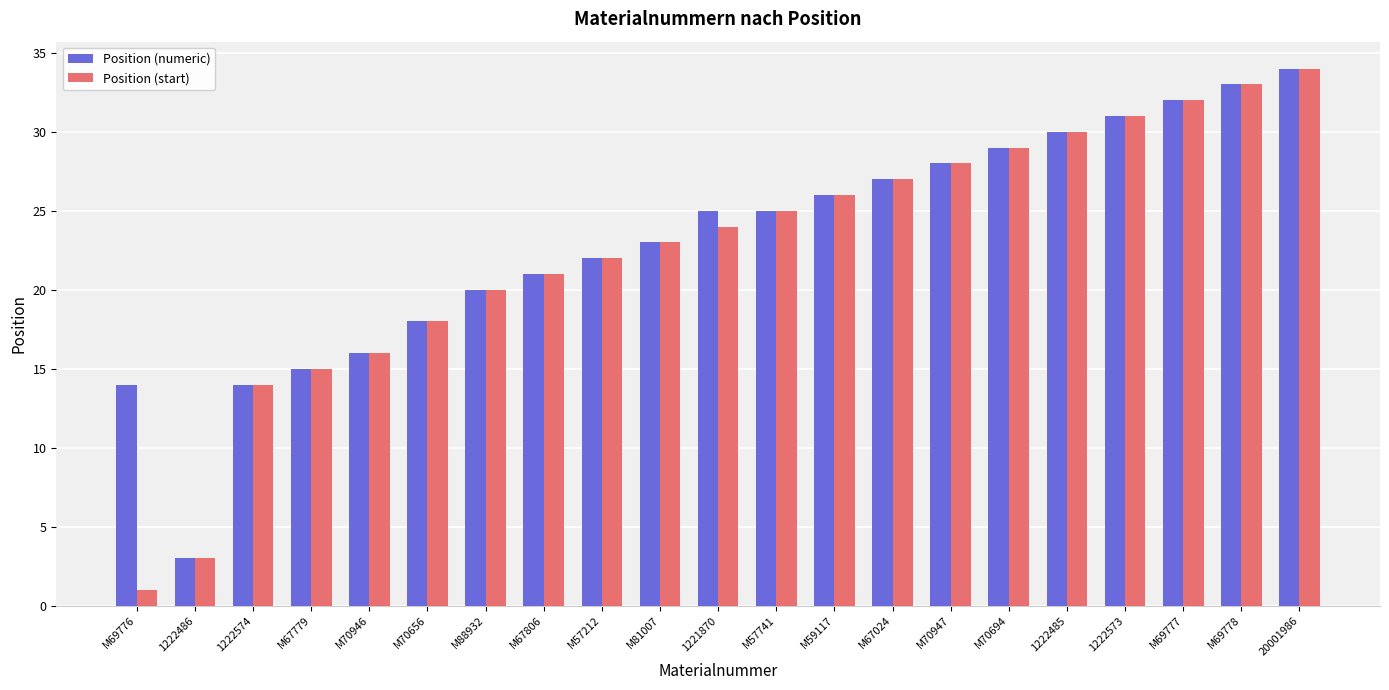

What is the difference between the maximum and minimum values in the Position (start) series?

33